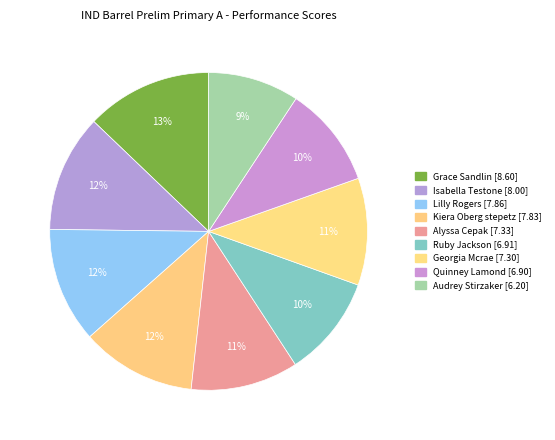

The Alyssa Cepak slice represents 1% of the pie. True or false?

False